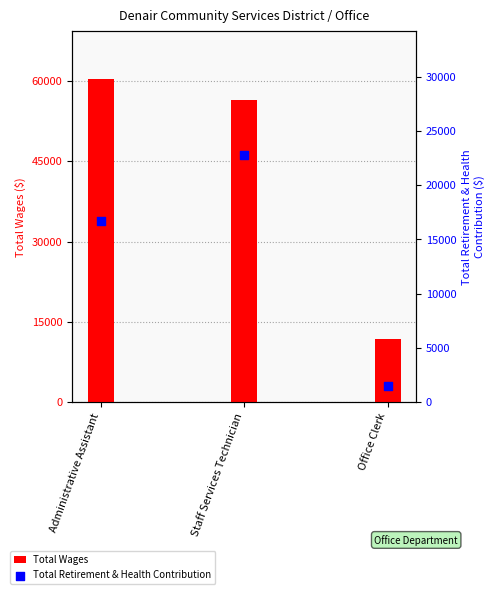

What is the total value across all series at Staff Services Technician?

79197